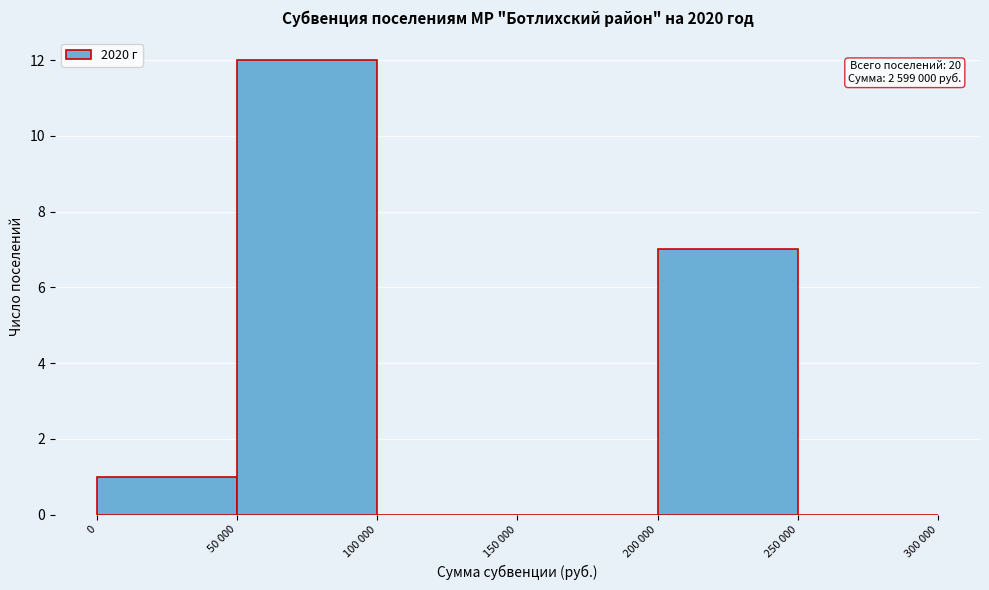

Reading left to right, transcribe all the data shown in this chart.

0=1	50 000=12	100 000=0	150 000=0	200 000=7	250 000=0